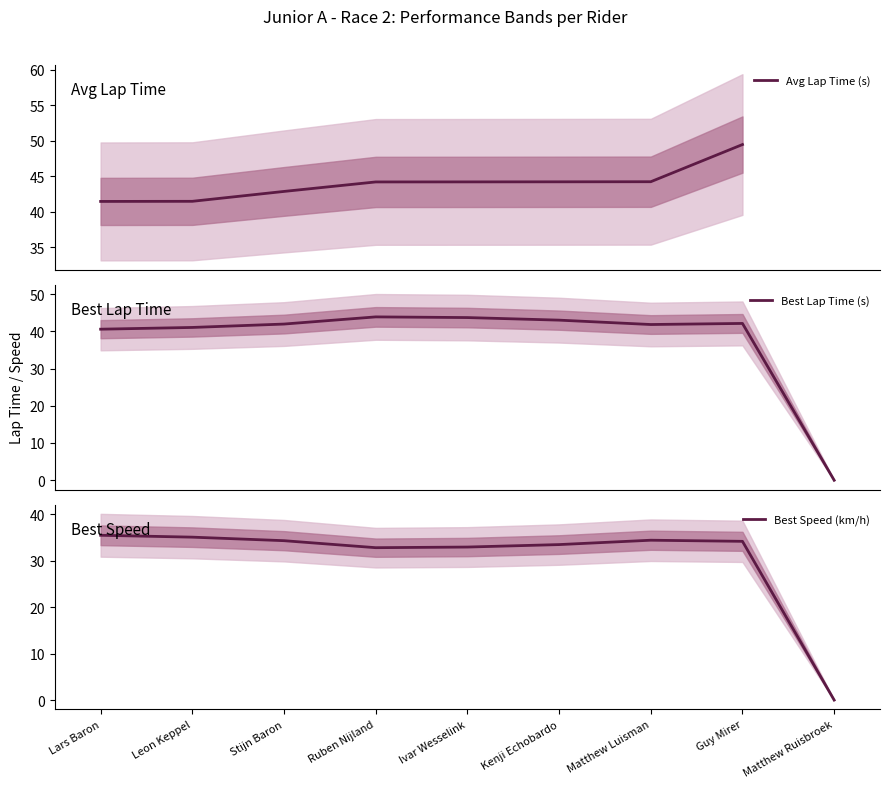

Between Lars Baron and Ruben Nijland, which is larger?

Ruben Nijland